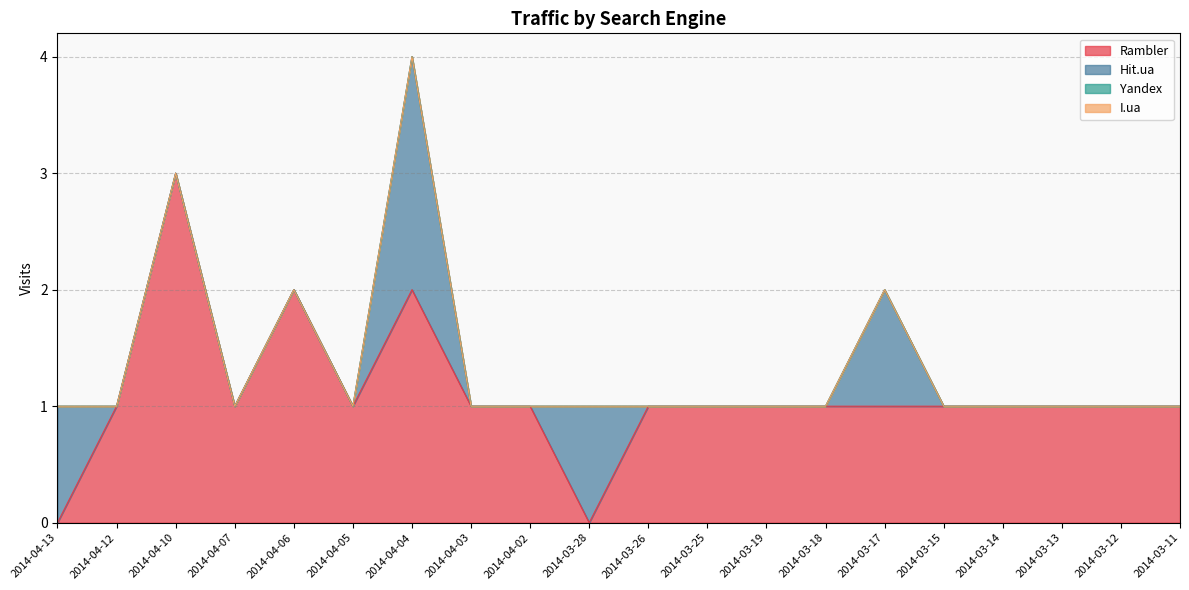

Between which two adjacent categories do Rambler and Hit.ua first intersect?

2014-04-13 and 2014-04-12